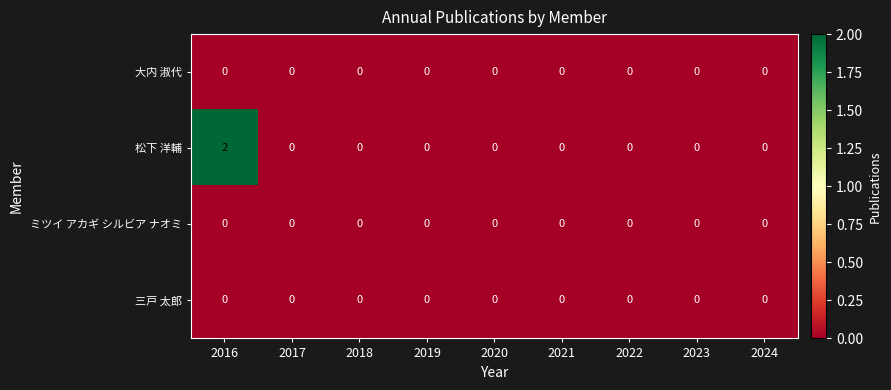

At how many categories does at least one series exceed 1?

1